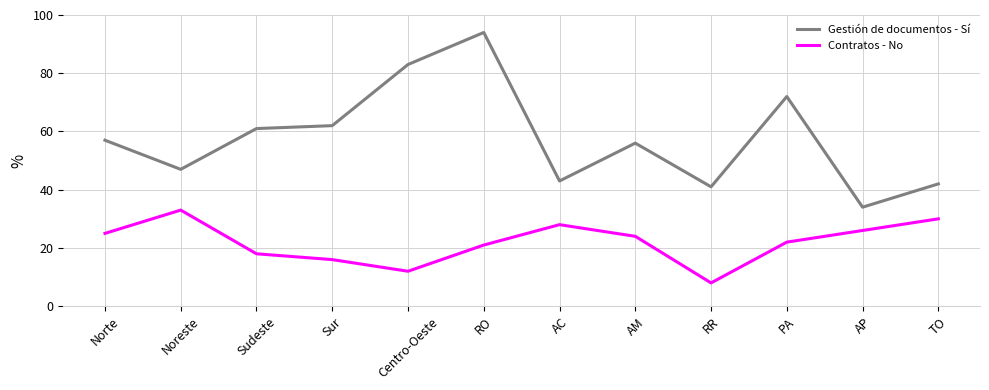

Which series changed the most between Norte and AC?

Gestión de documentos - Sí